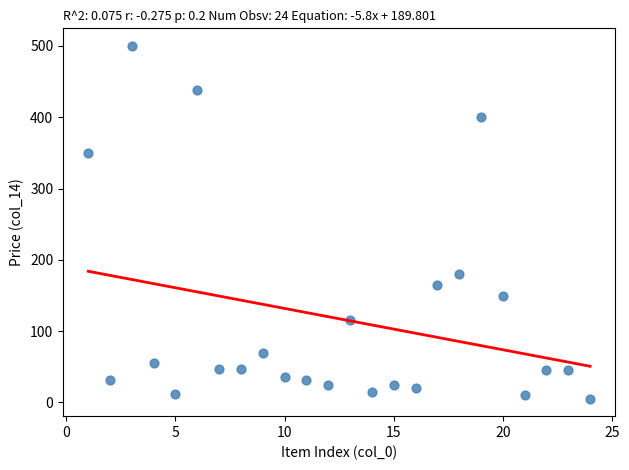

What is the range of X values (max minus min)?

23.0